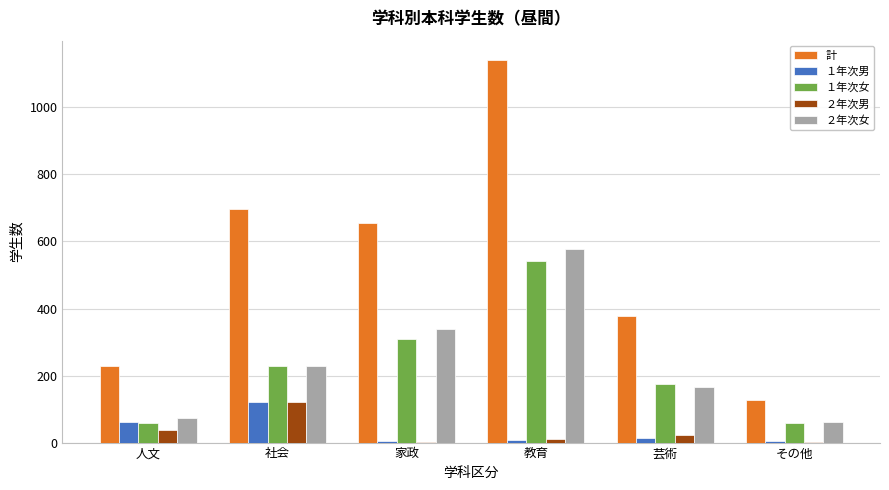

Which series has the largest total across all categories?

計